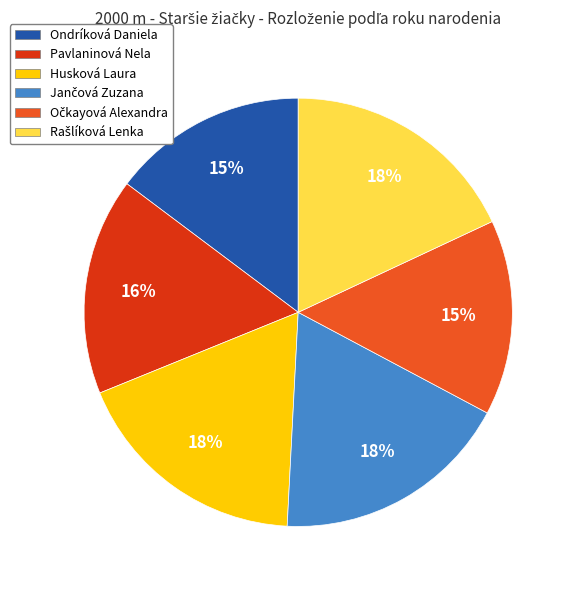

Is there any slice that represents more than half of the pie?

No